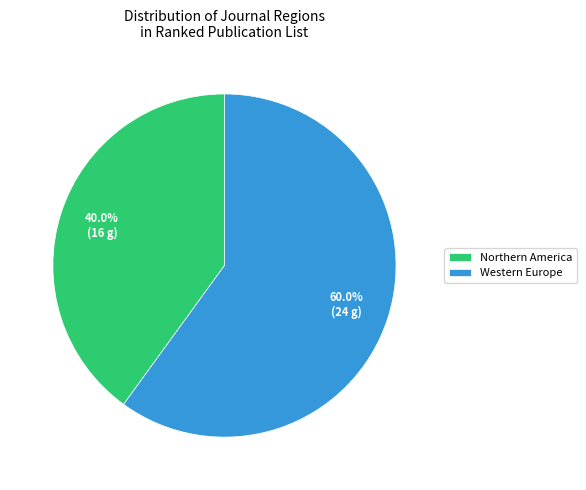

How many slices are in this pie chart?

2